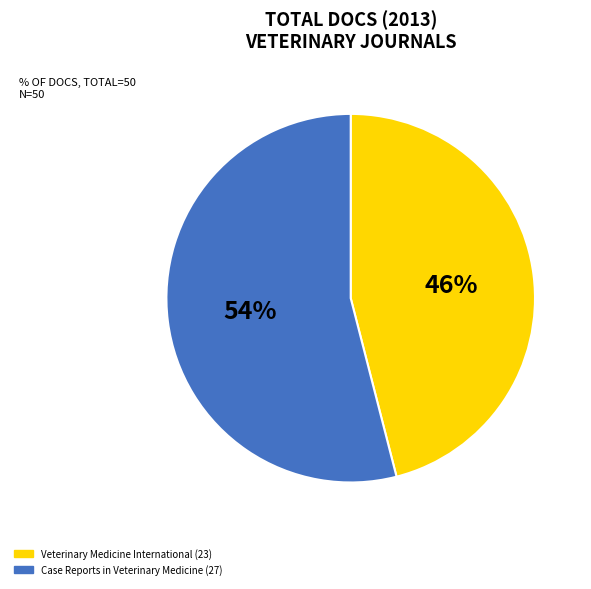

How many segments does this pie chart have?

2